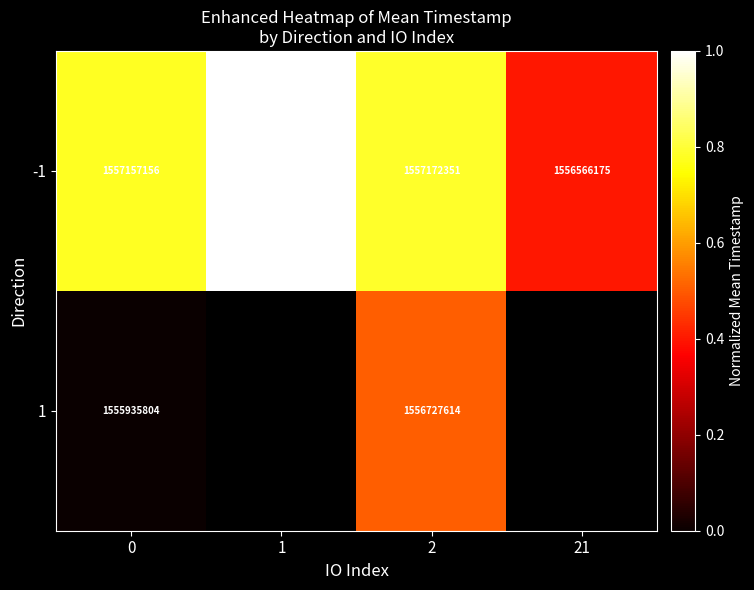

Rank the series at 0 from highest to lowest value.

-1, 1